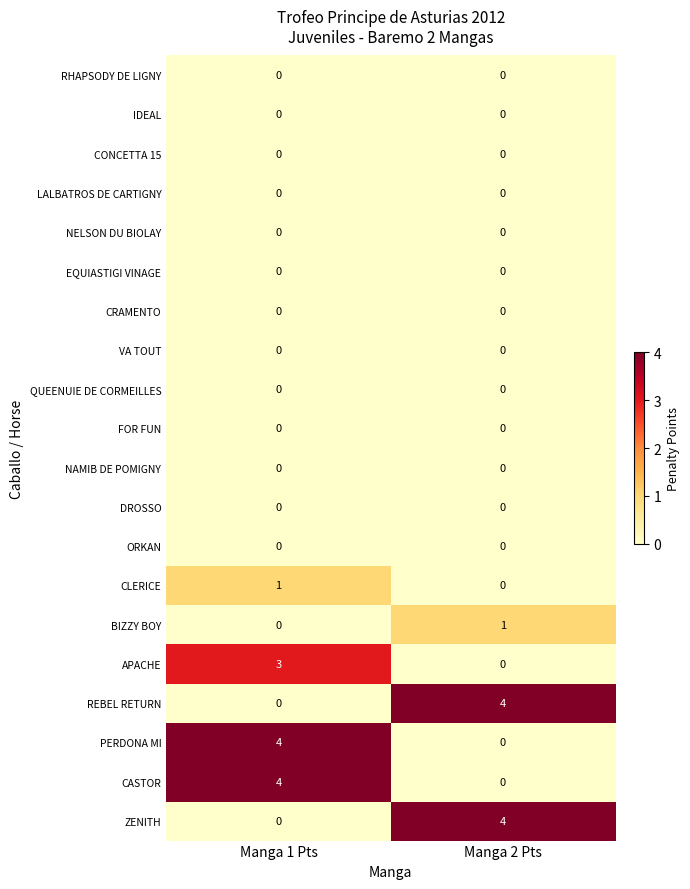

What is the difference between the highest and lowest values at Manga 2 Pts?

4